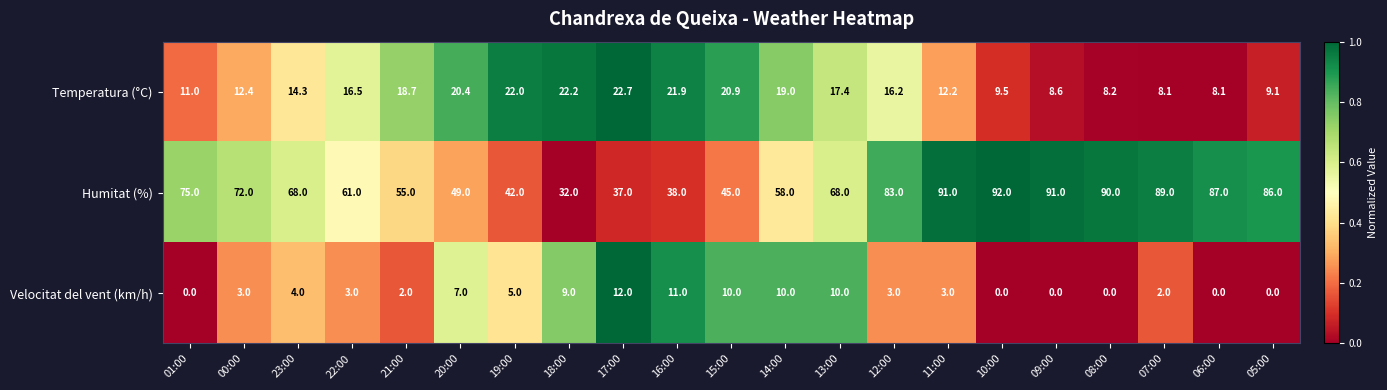

Which series has the largest range (max minus min)?

Humitat (%)